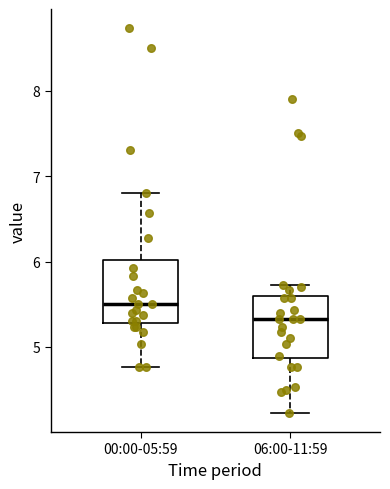

Reading left to right, read every box against the y-axis: the position of its median line, the range the box covers, and the ends of its whiskers. The values are not printed on the chart, so give them approximately, as read against the axis.

00:00-05:59: median 5.5, box 5.3 to 6.0, whiskers 4.8 to 6.8
06:00-11:59: median 5.3, box 4.9 to 5.6, whiskers 4.2 to 5.7